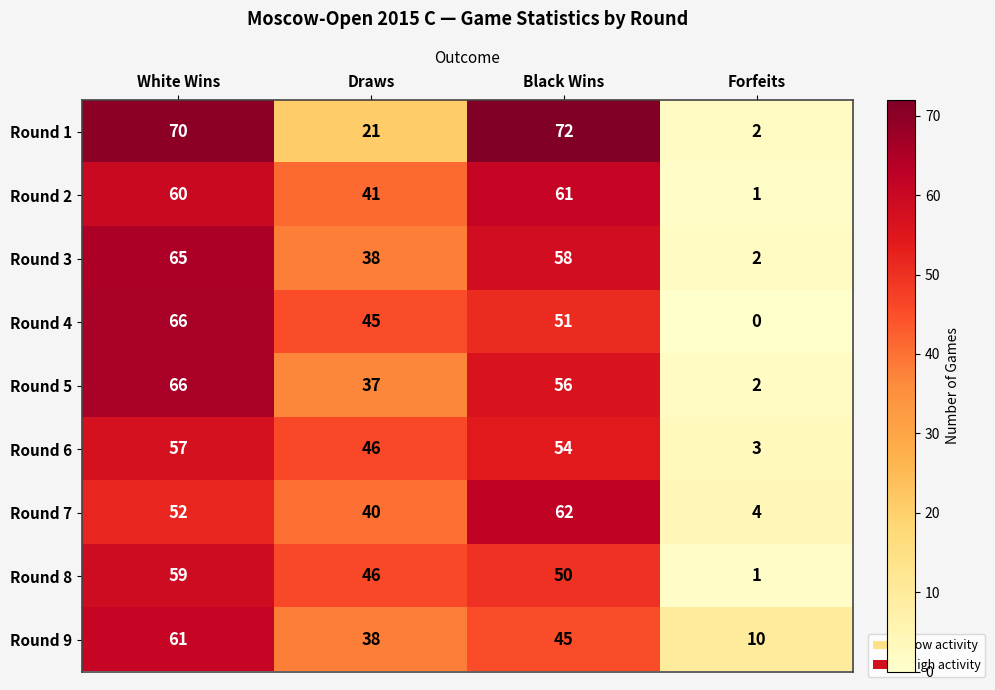

What is the spread (max minus min) of values at Black Wins?

27